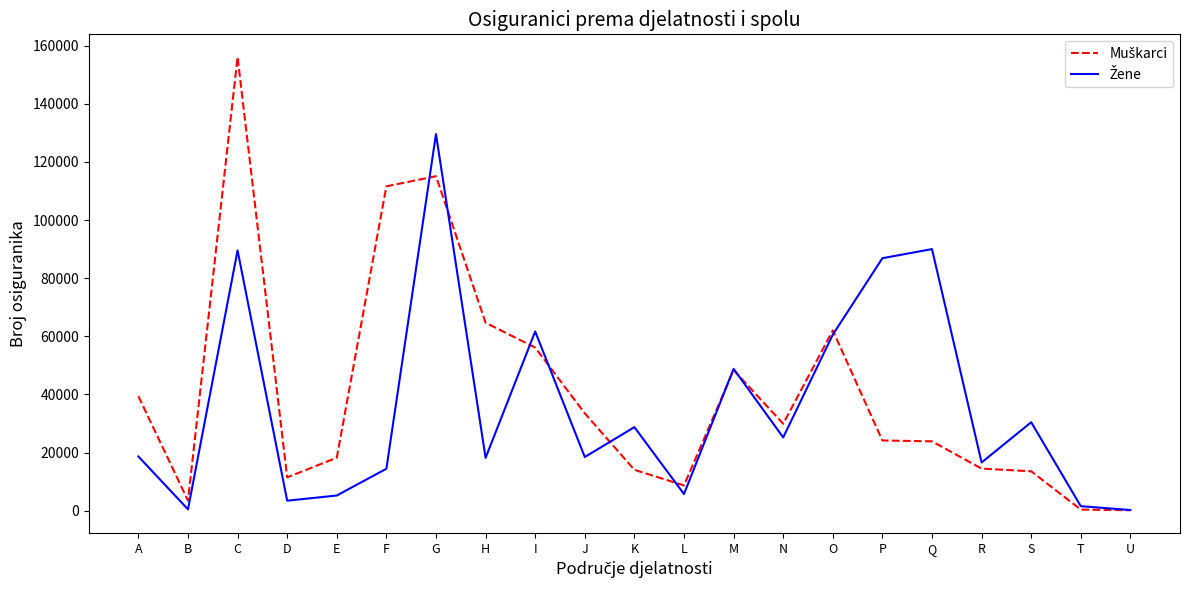

What is the spread (max minus min) of values at A?

20730